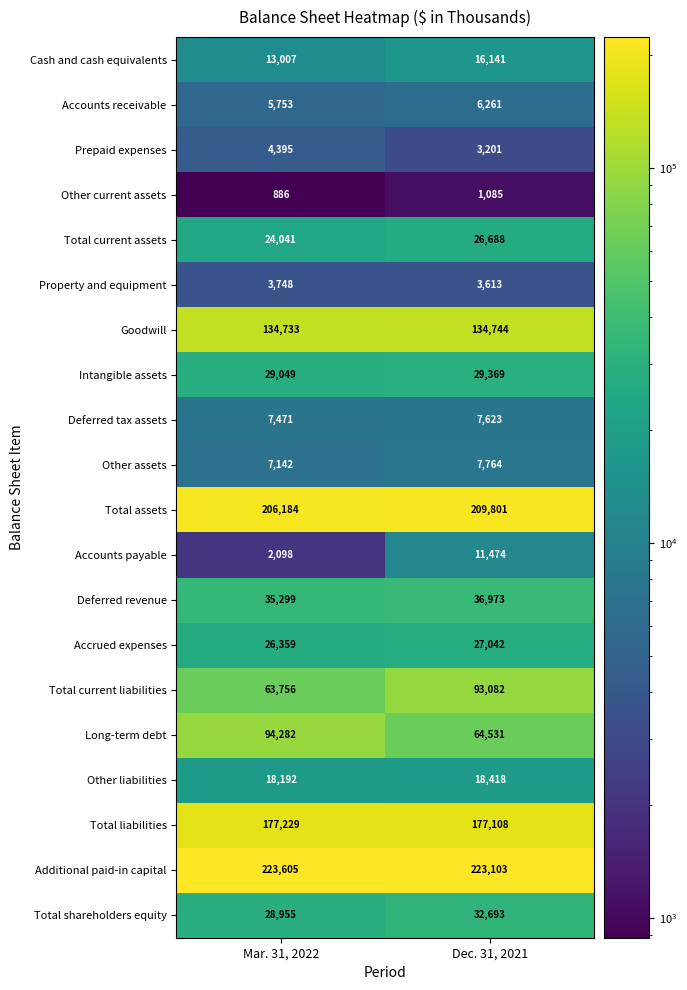

At which category is the sum across all series the highest?

Dec. 31, 2021